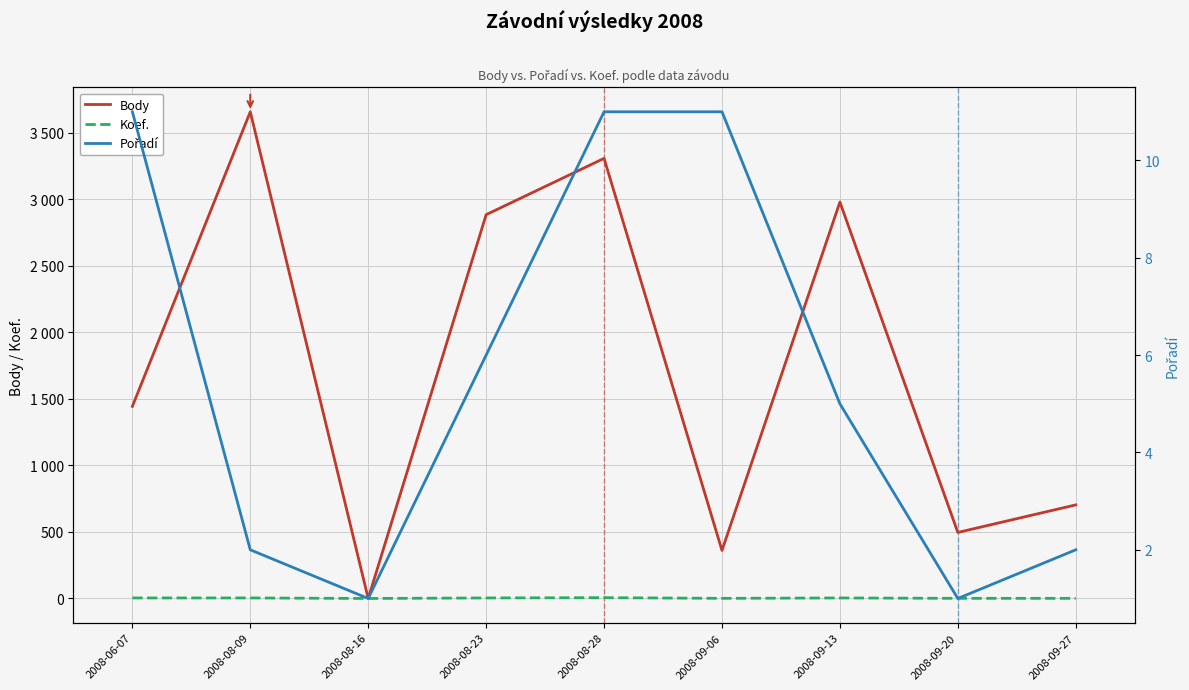

Is the value of Body at 2008-08-16 greater than the value of Pořadí at 2008-08-16?

No